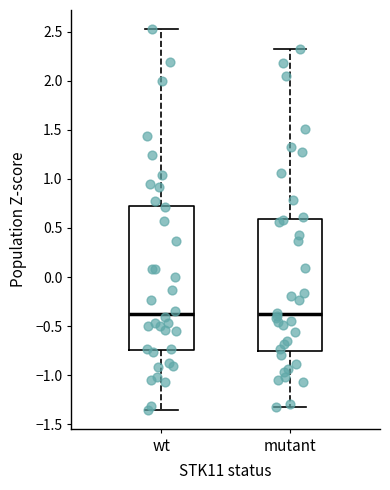

Comparing the boxes themselves (not the whiskers), which one is the tallest?

wt